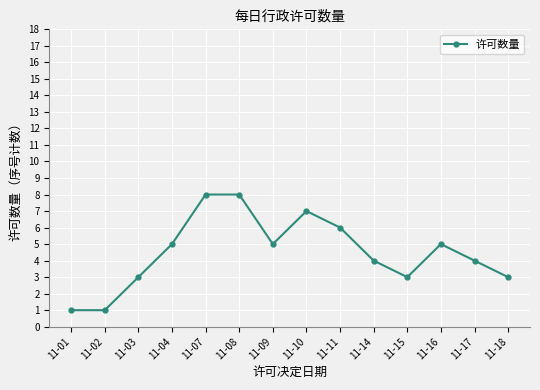

Does the chart display data point markers on the line(s)?

Yes